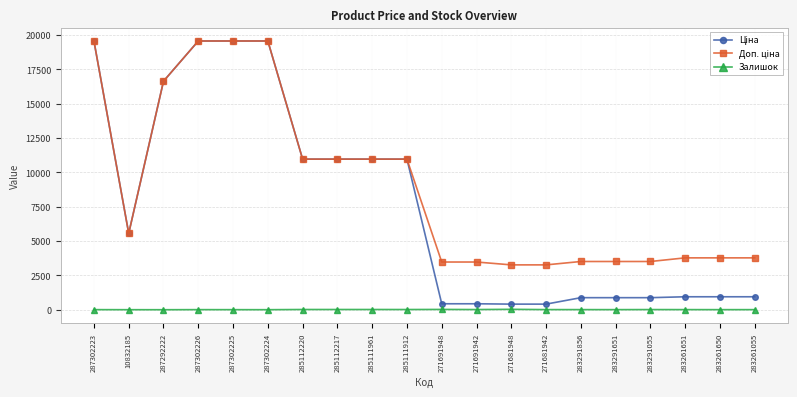

At how many categories does at least one series exceed 7576?

9